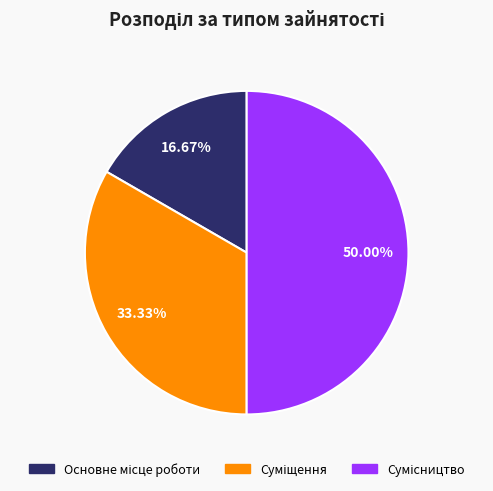

Is there any slice that represents more than half of the pie?

No